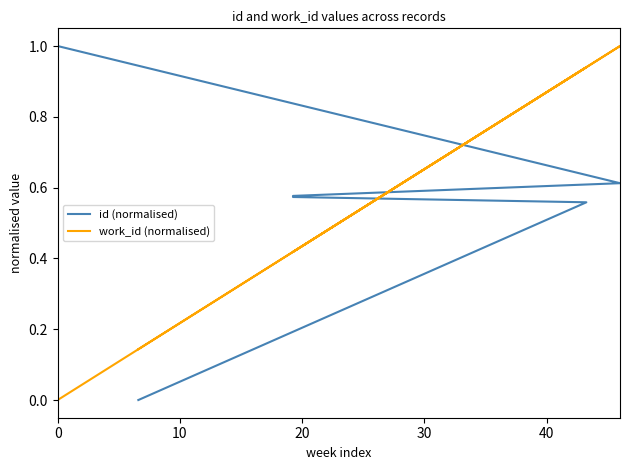

Reading right to left, transcribe all the data shown in this chart.

id (normalised): 1.0	0.6	0.6	0.6	0.6	0.6	0.0
work_id (normalised): 0.0	1.0	0.4	0.4	0.4	0.9	0.1